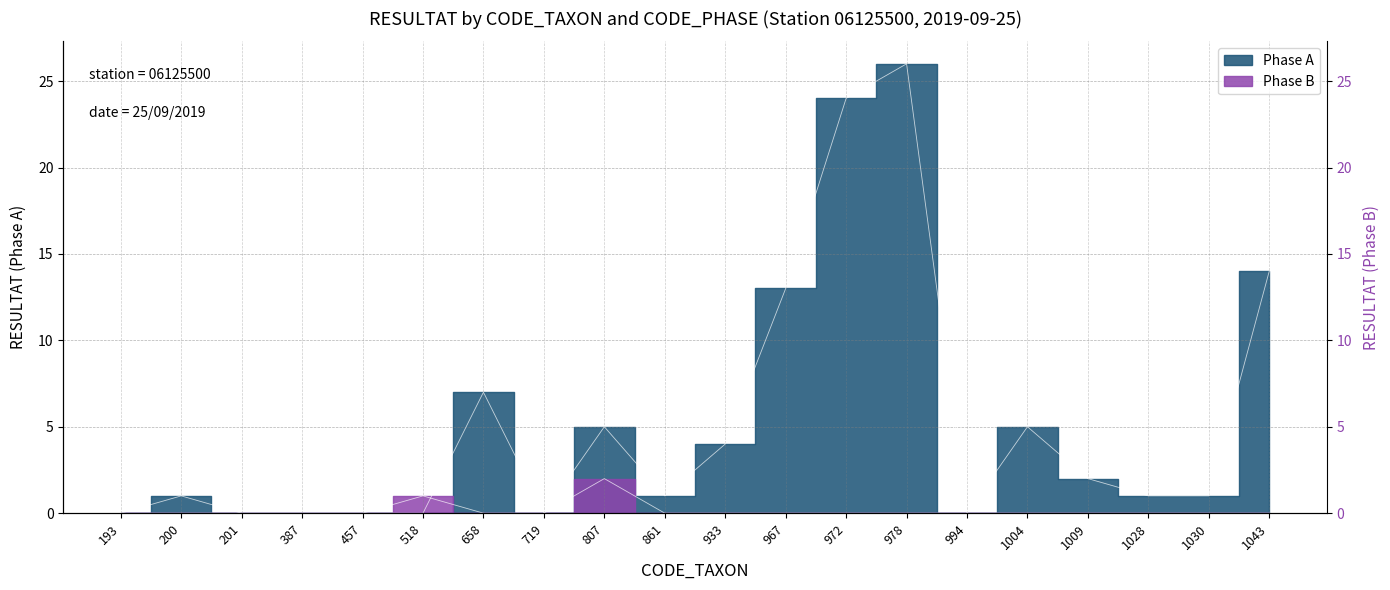

Which category has the lowest value across all series?

193